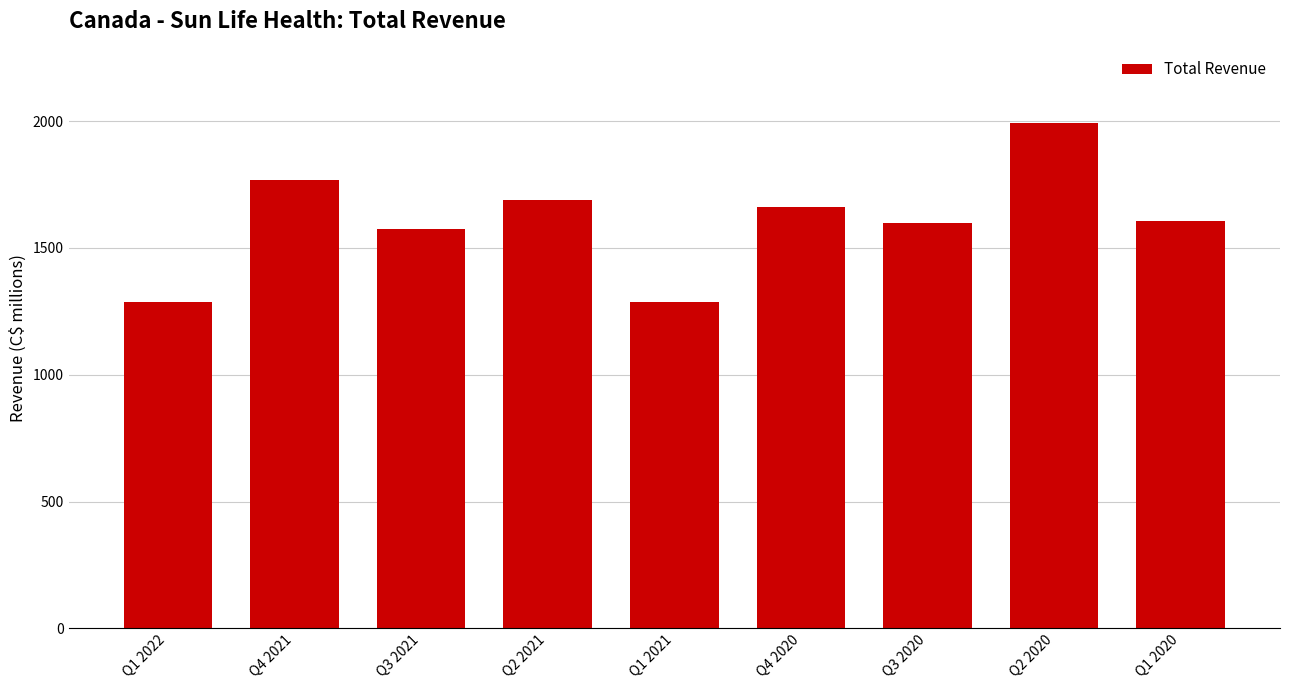

What is the value of the 4th bar from the left?

1688